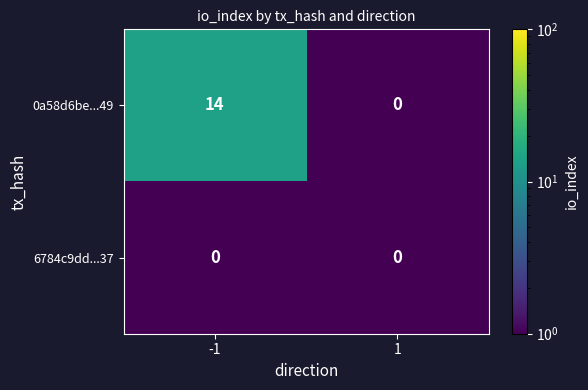

Reading left to right, extract all data points from this chart.

0a58d6be...49: 14	0
6784c9dd...37: 0	0